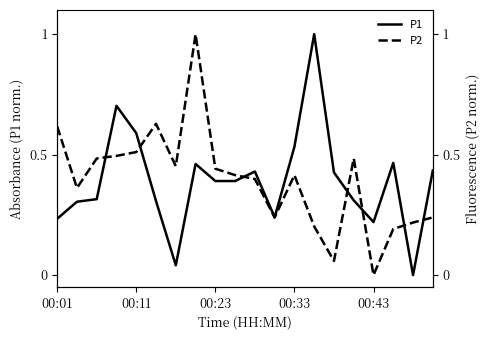

Which has a higher value, 13 or 00:11?

13